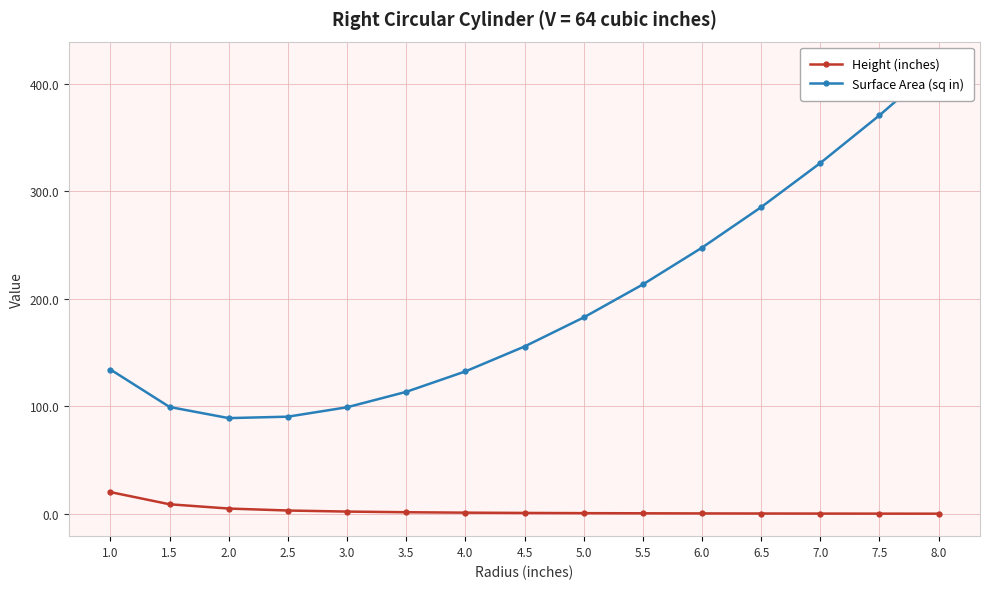

What is the approximate value of Surface Area (sq in) at 1.5?

99.5